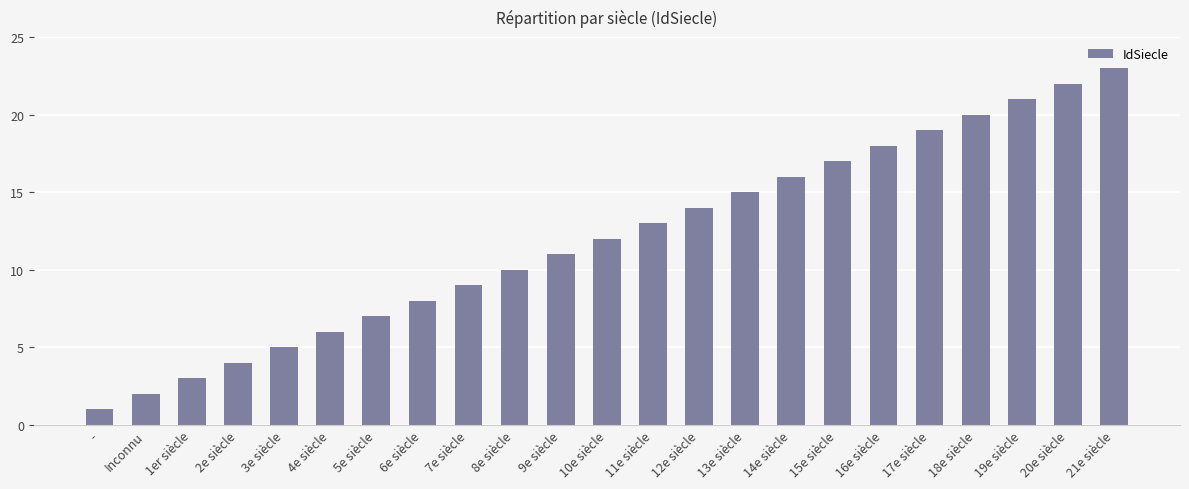

The value at 4e siècle is 3. True or false?

False